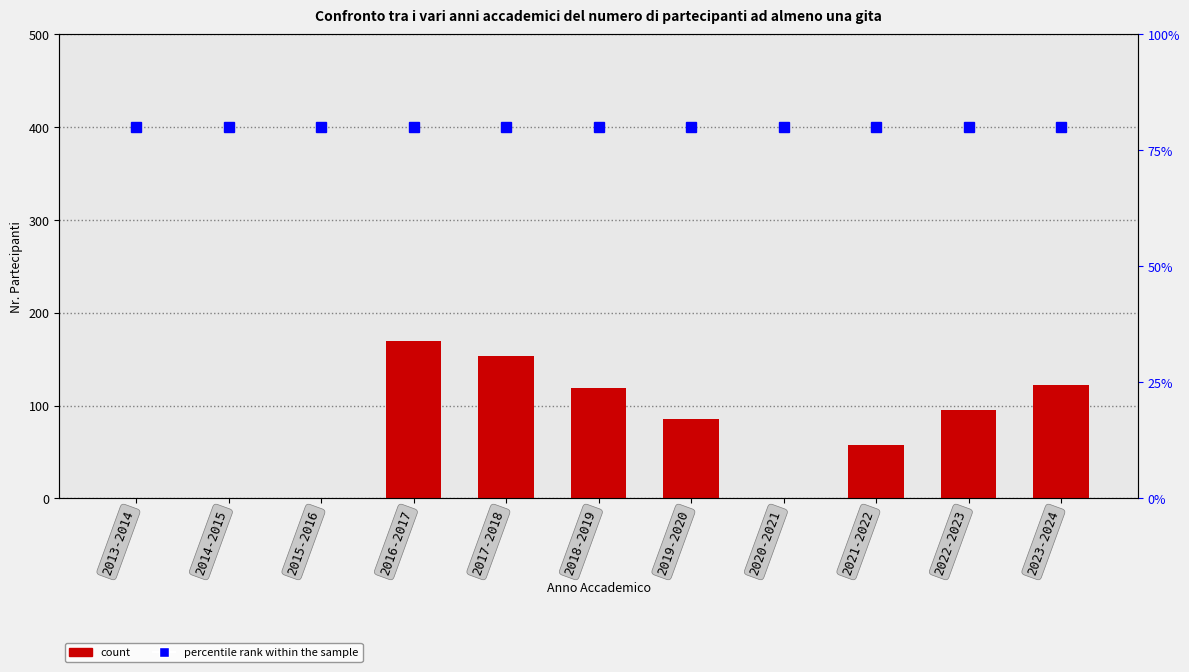

Is the value of percentile rank within the sample at 2023-2024 greater than the value of Nr. Partecipanti ad almeno una Gita at 2019-2020?

No